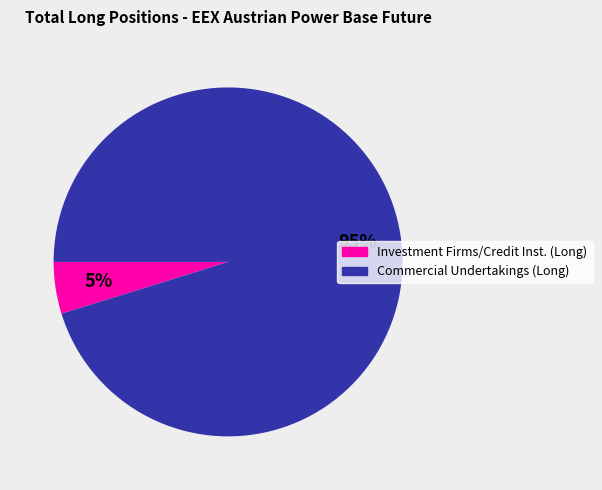

Does Commercial Undertakings (Long) represent more than half of the total?

Yes